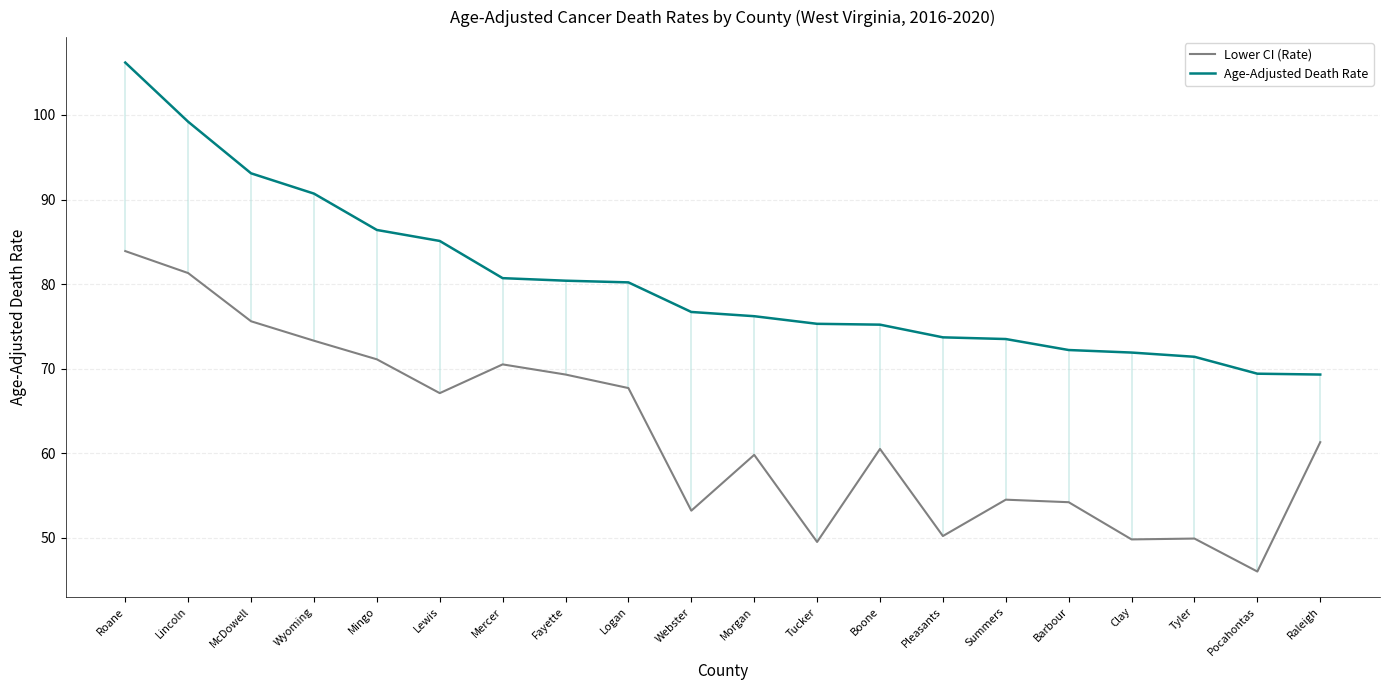

What is the sum of all Lower CI (Rate) values?

1248.7